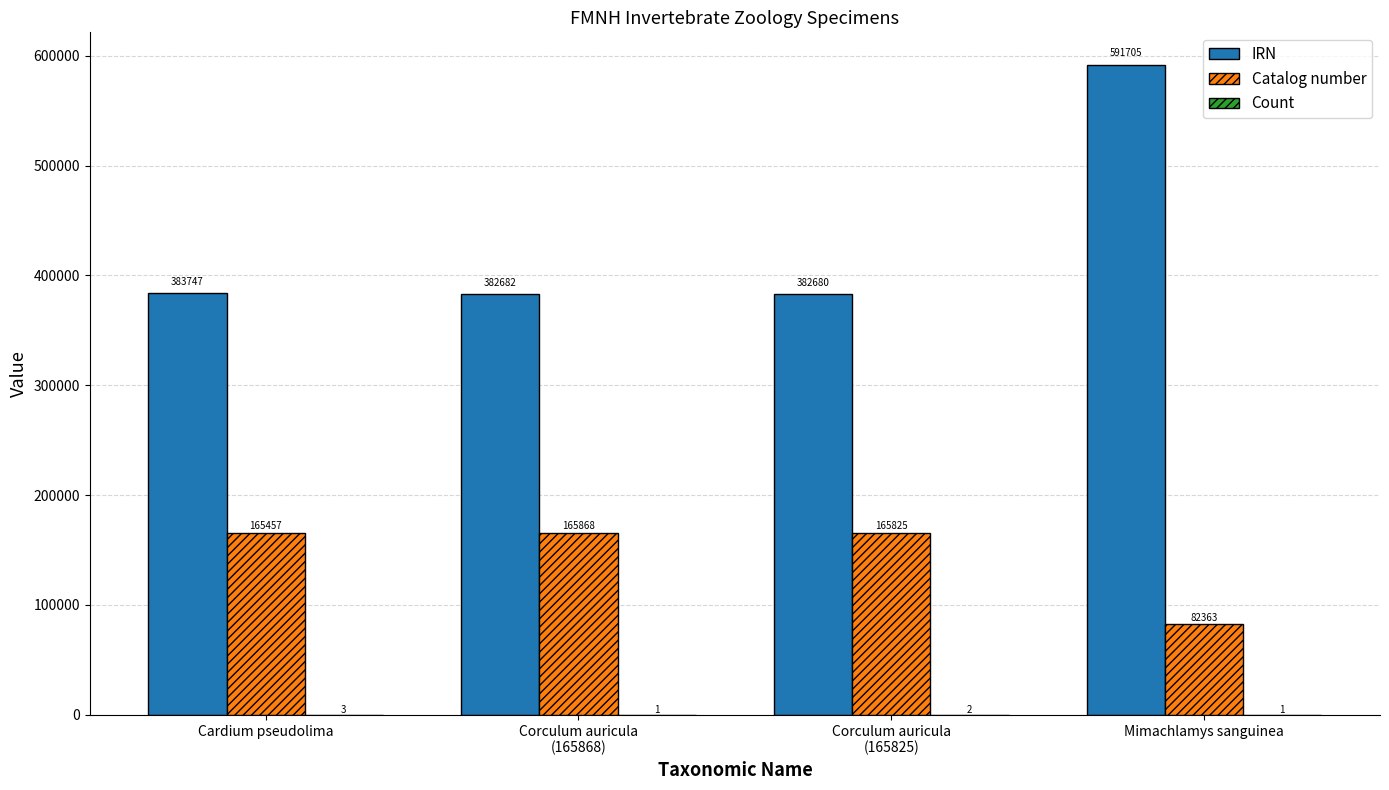

What is the total value across all series at Corculum auricula
(165868)?

548551